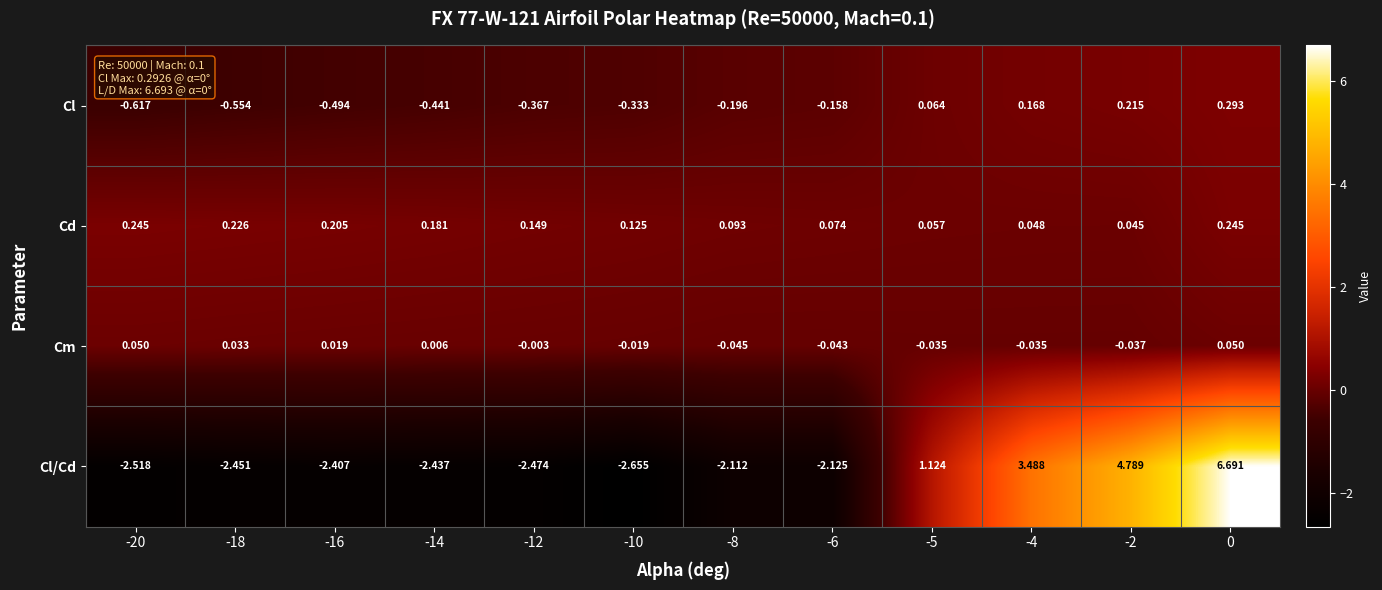

Between -14 and -10, which series saw the biggest shift?

Cl/Cd